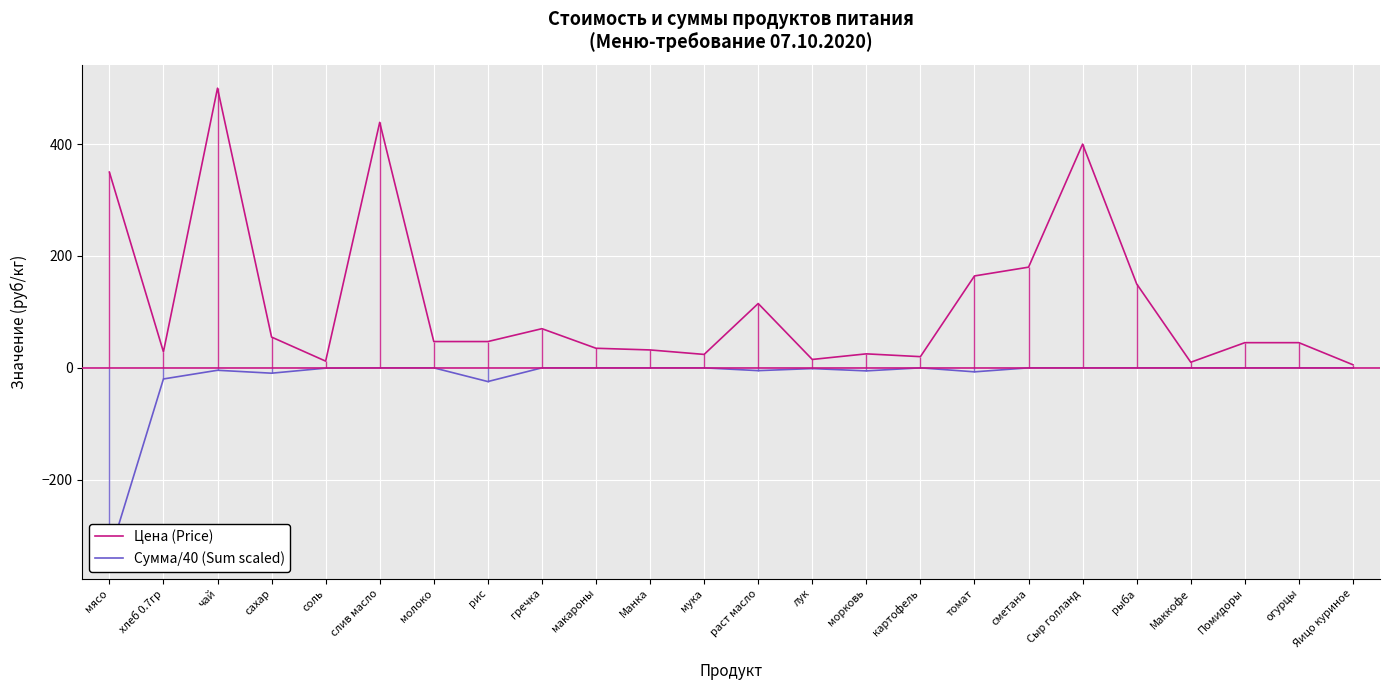

What is the sum of all Цена (Price) values?

2814.2